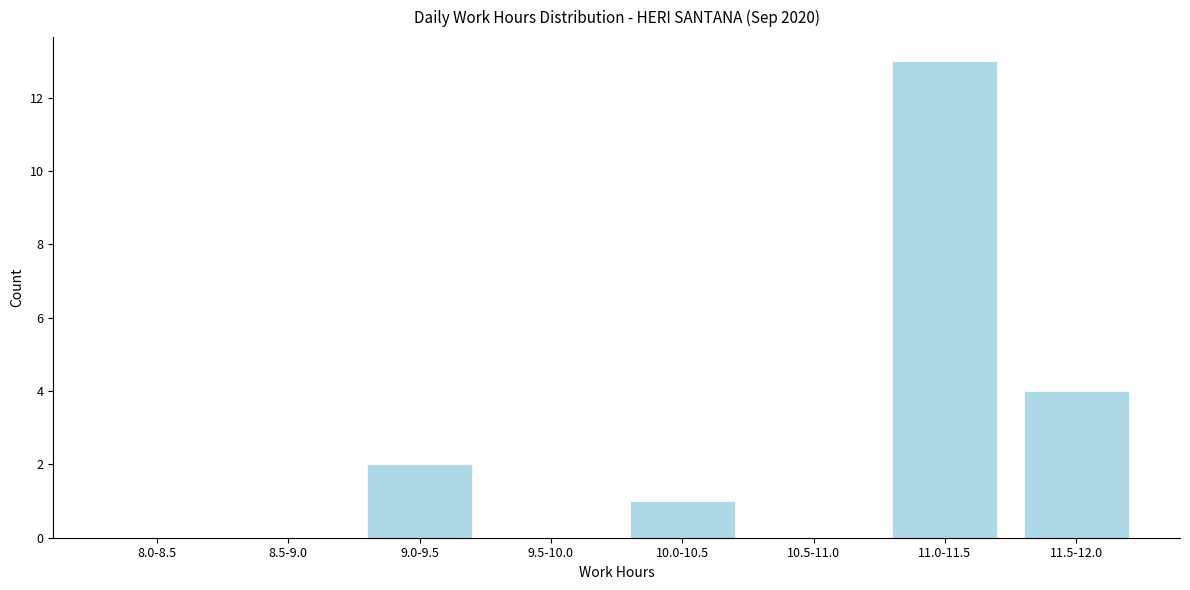

Reading left to right, extract all data points from this chart.

8.0-8.5=0	8.5-9.0=0	9.0-9.5=2	9.5-10.0=0	10.0-10.5=1	10.5-11.0=0	11.0-11.5=13	11.5-12.0=4